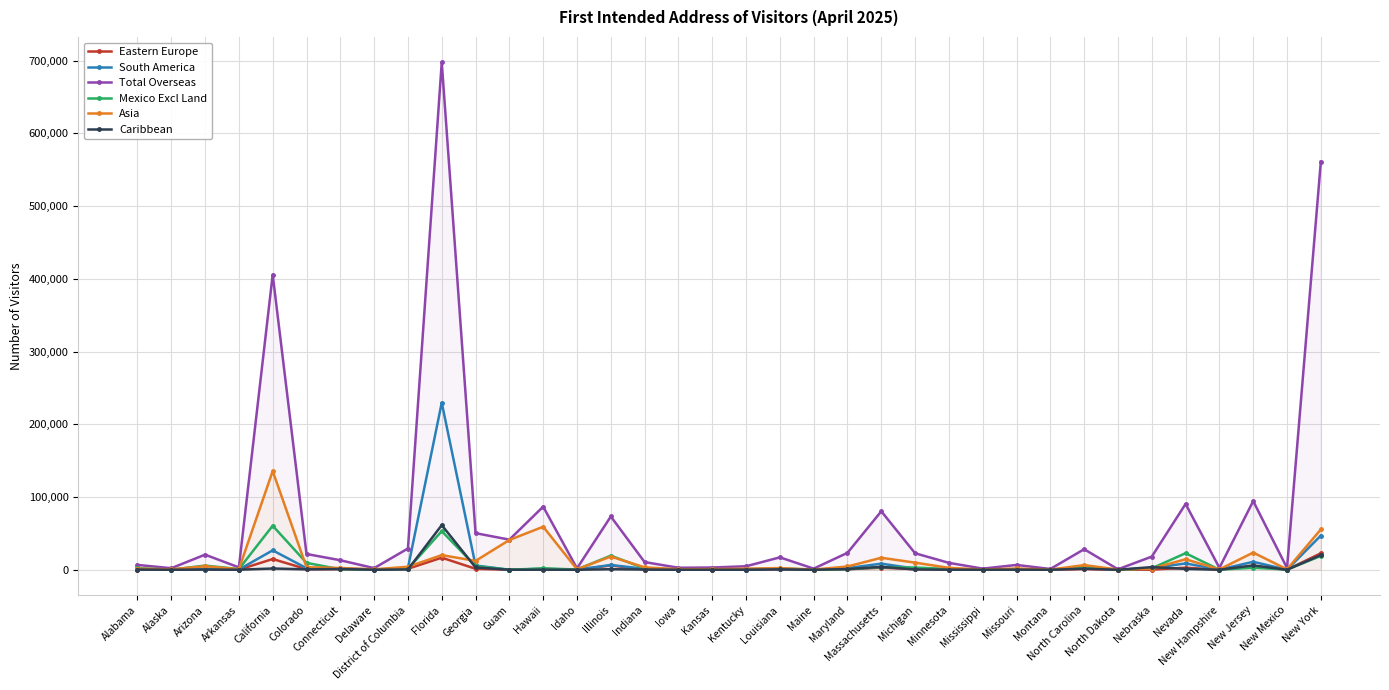

List the series in order of their peak value, lowest first.

Eastern Europe, Mexico Excl Land, Caribbean, Asia, South America, Total Overseas